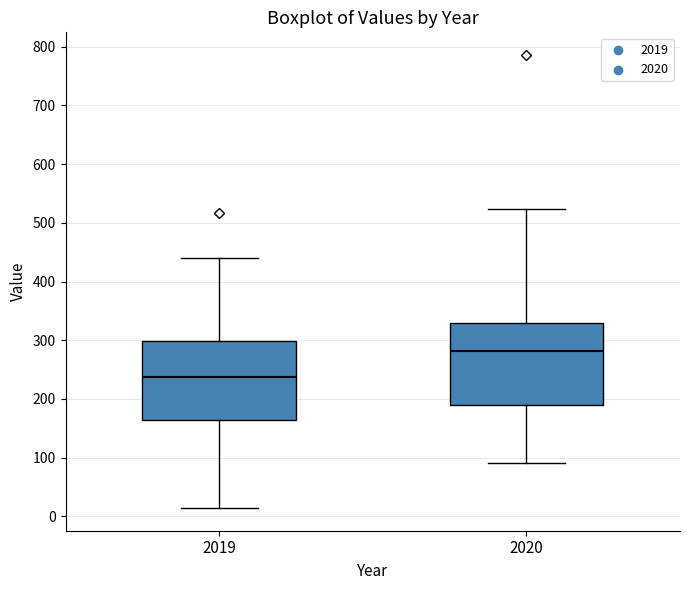

Reading left to right, transcribe this box plot: for each box, give where its median line is, the range the box spans, and where its two whiskers end, as read against the y-axis. The values are not printed on the chart, so give them approximately, as read against the axis.

2019: median 240, box 160 to 300, whiskers 10 to 440
2020: median 280, box 190 to 330, whiskers 90 to 520